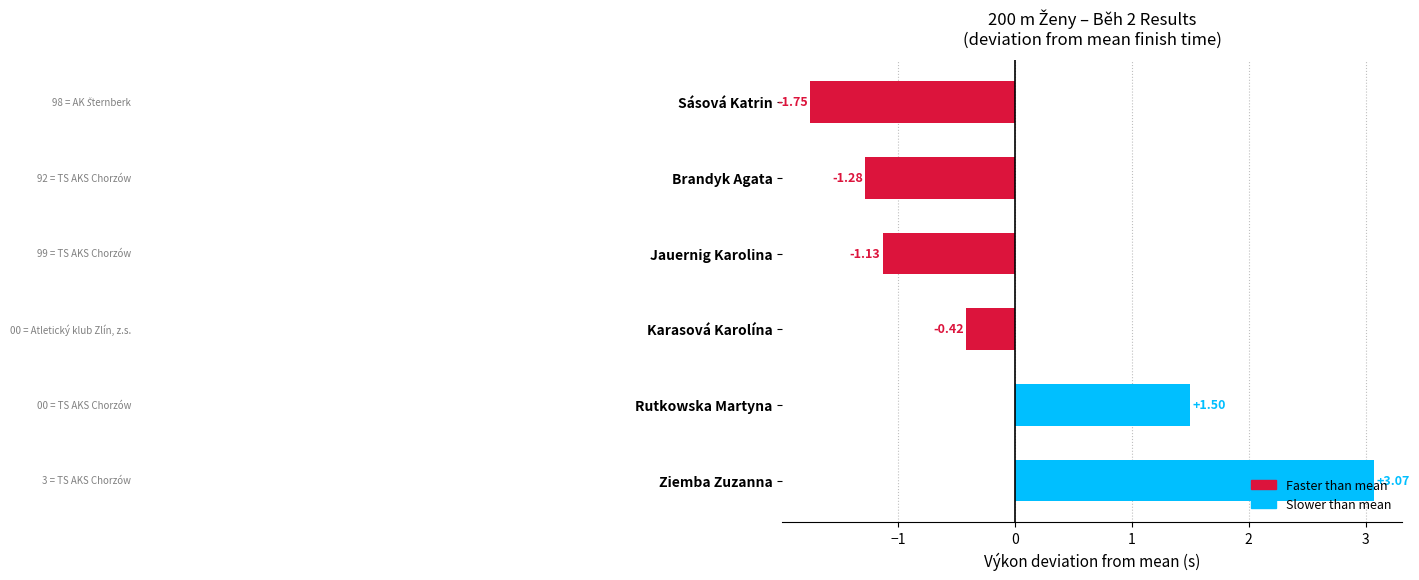

List the labels in order of value, smallest first.

Sásová Katrin, Brandyk Agata, Jauernig Karolina, Karasová Karolína, Rutkowska Martyna, Ziemba Zuzanna